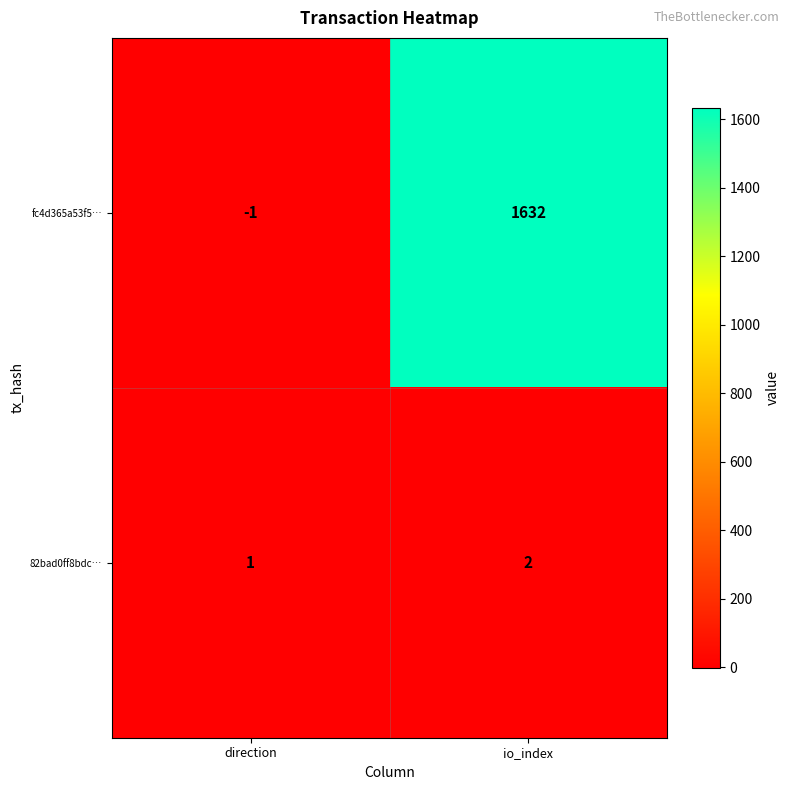

What is the difference between the fc4d365a53f5… values at io_index and direction?

1633